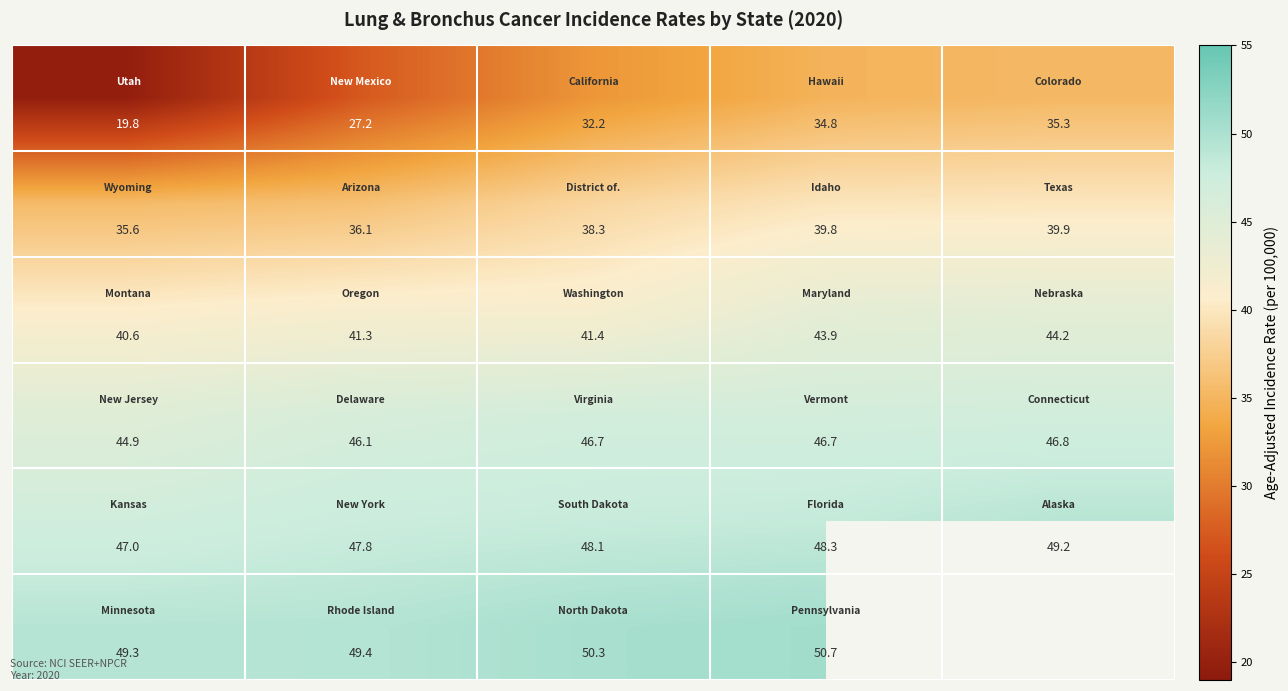

What is the difference between the highest and lowest values at 4?

13.9